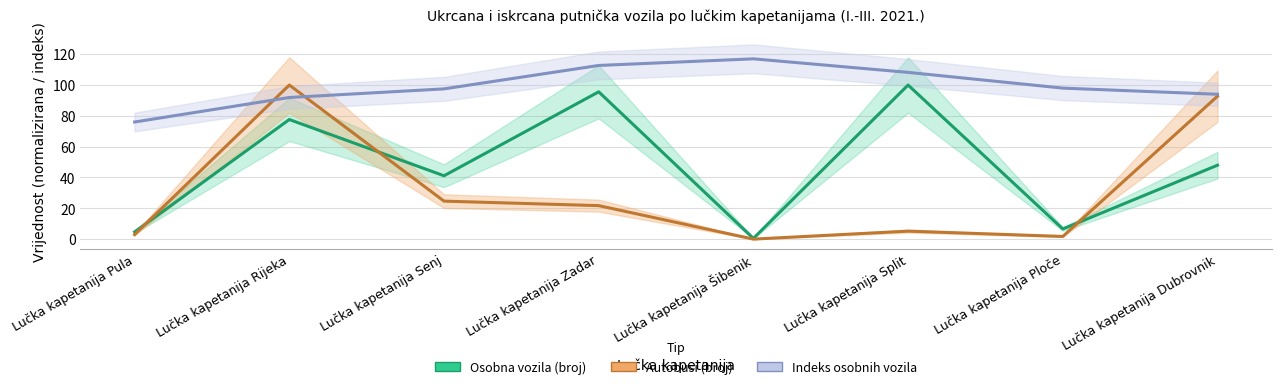

What are all the series names shown in the legend?

Osobna vozila (broj), Indeks osobnih vozila, Autobusi (broj)